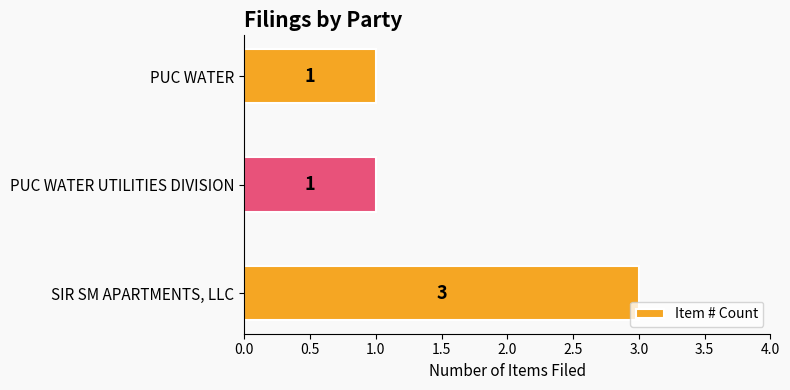

Reading top to bottom, extract all data points from this chart.

PUC WATER=1	PUC WATER UTILITIES DIVISION=1	SIR SM APARTMENTS, LLC=3